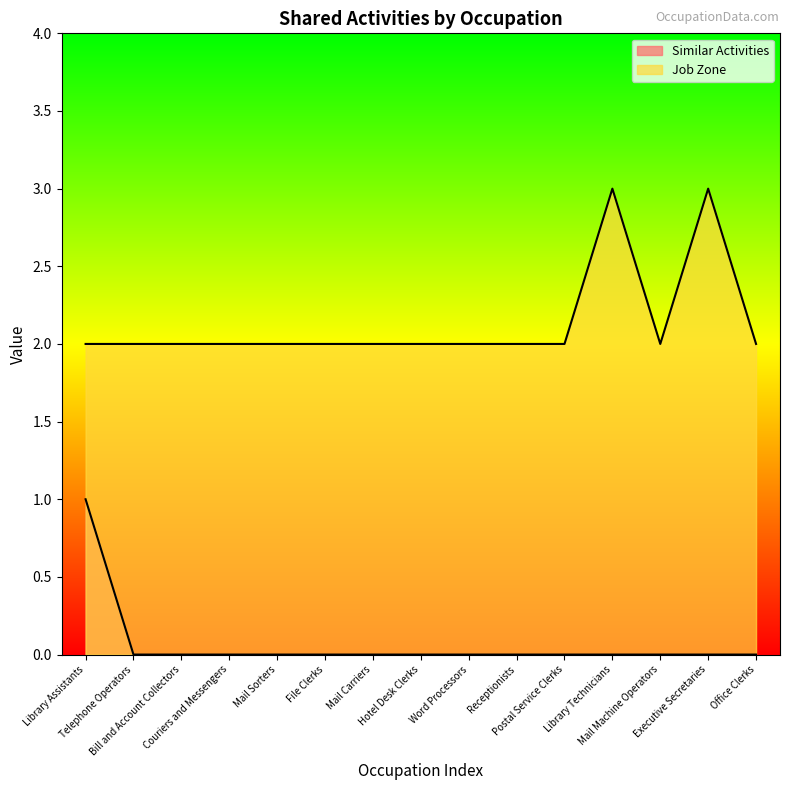

The Job Zone series shows 3 at Postal Service Clerks. True or false?

False